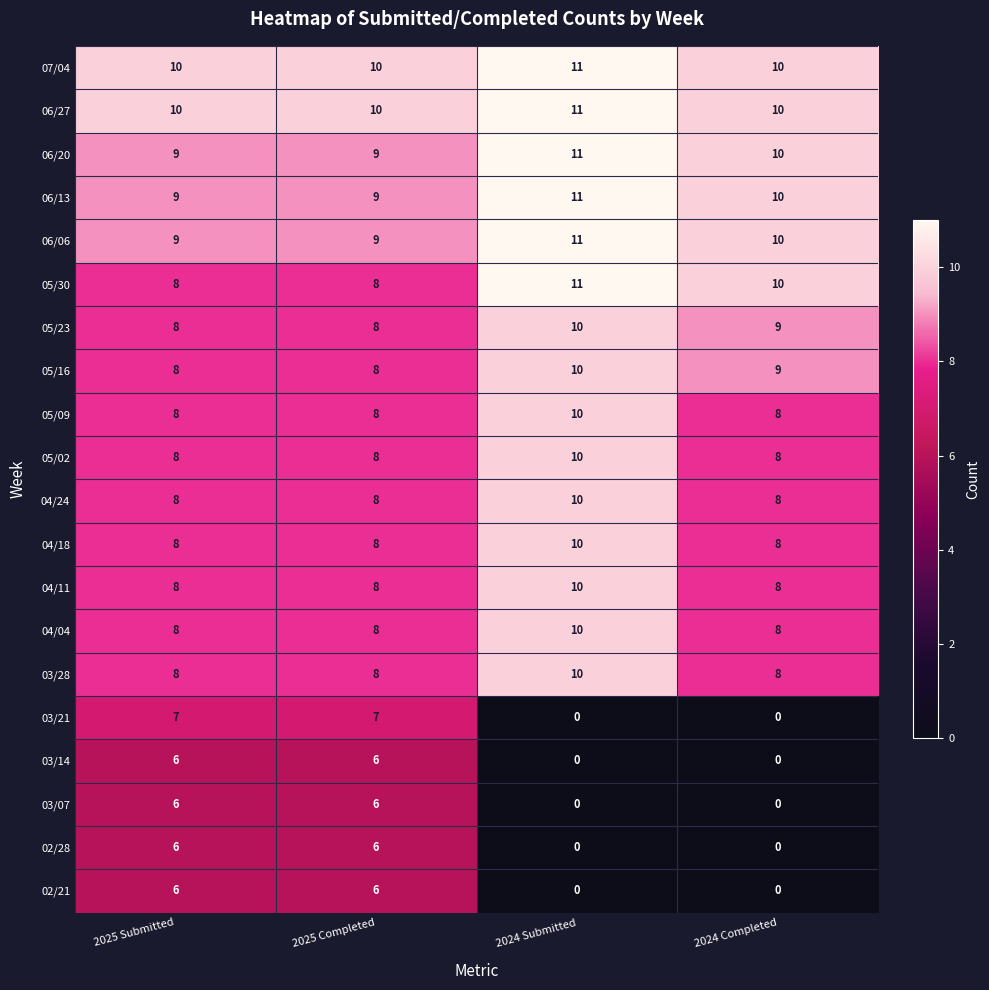

What is the average value of the 06/20 series?

10